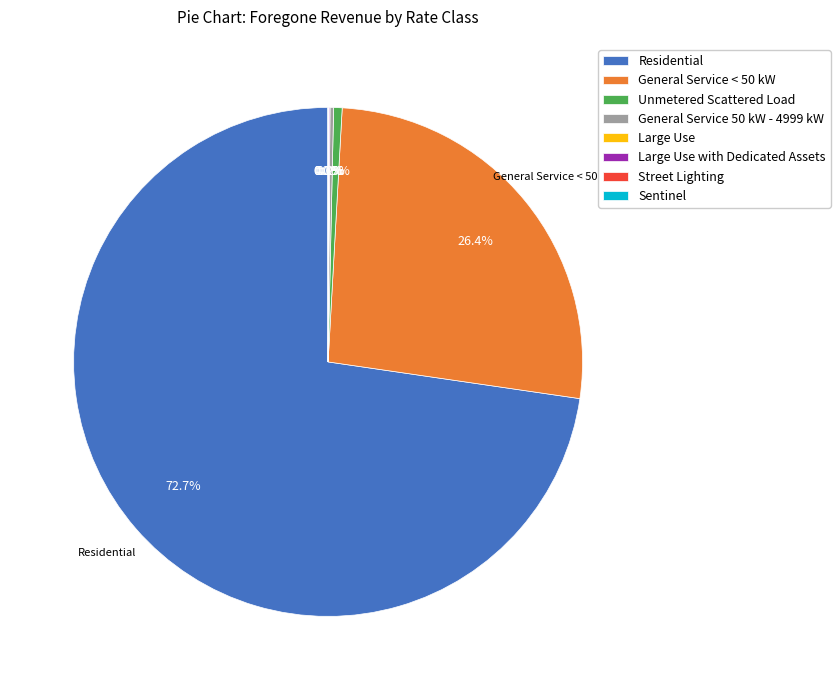

What is the largest slice in the pie chart?

Residential